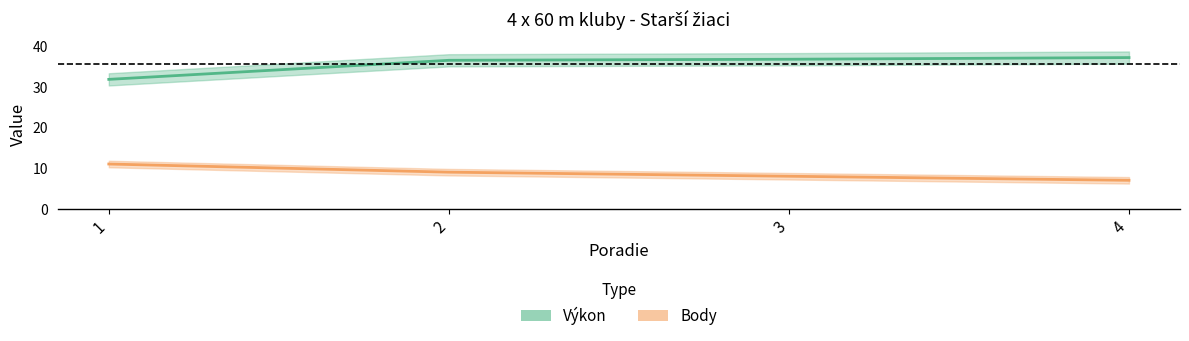

Which label corresponds to the smallest value in the chart?

4